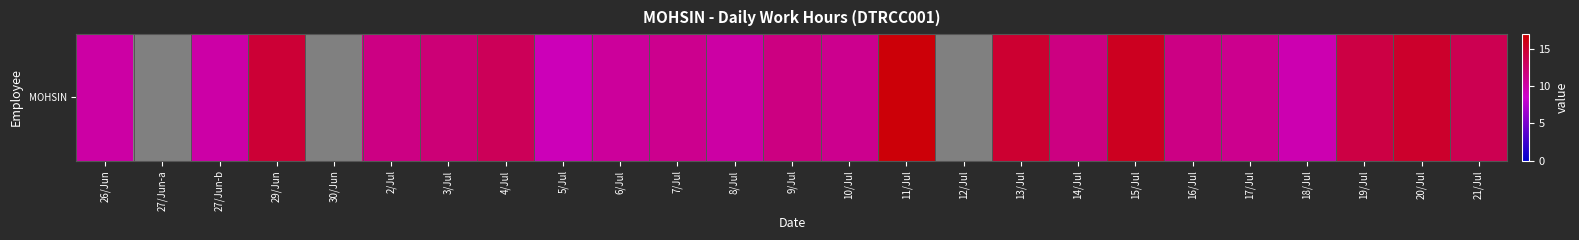

Rank the categories by value from lowest to highest.

27/Jun-a, 30/Jun, 12/Jul, 5/Jul, 18/Jul, 27/Jun-b, 8/Jul, 26/Jun, 6/Jul, 10/Jul, 7/Jul, 17/Jul, 16/Jul, 2/Jul, 14/Jul, 9/Jul, 3/Jul, 4/Jul, 21/Jul, 19/Jul, 29/Jun, 13/Jul, 20/Jul, 15/Jul, 11/Jul